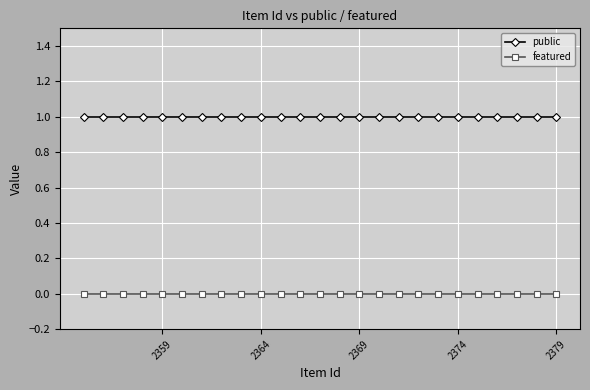

True or false: public and featured cross at least once.

False